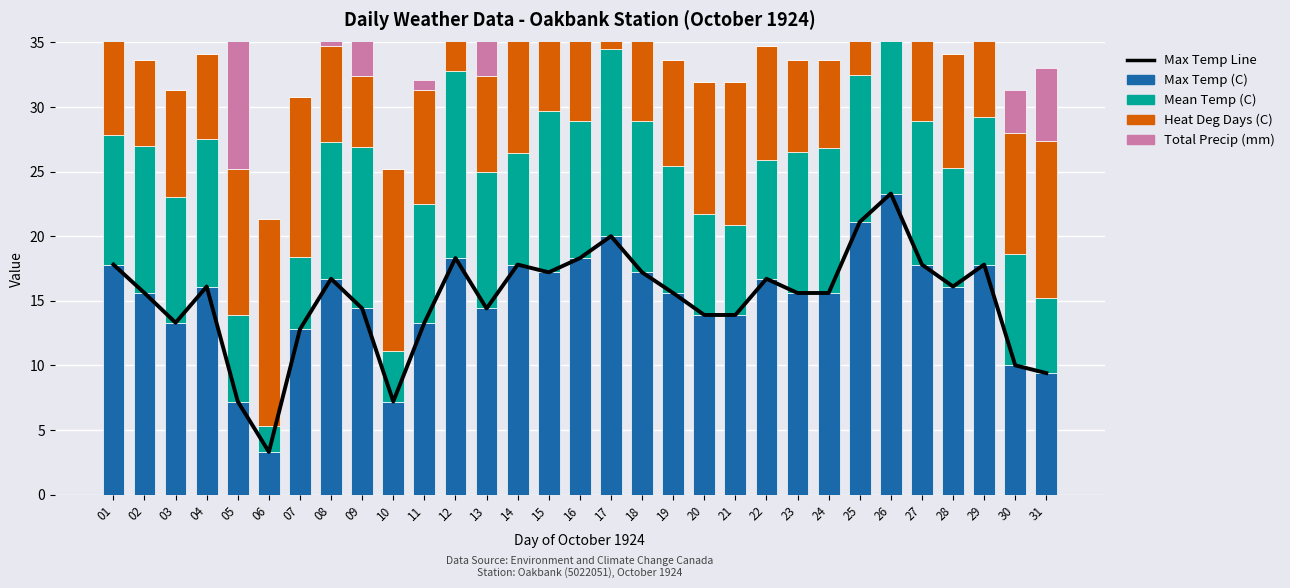

What is the minimum value for Max Temp Line?

3.3